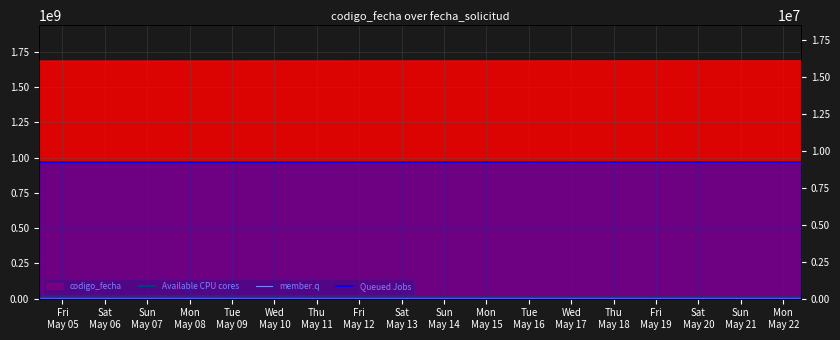

What is the difference between the member.q values at Sat
May 06 and Fri
May 05?

844.3